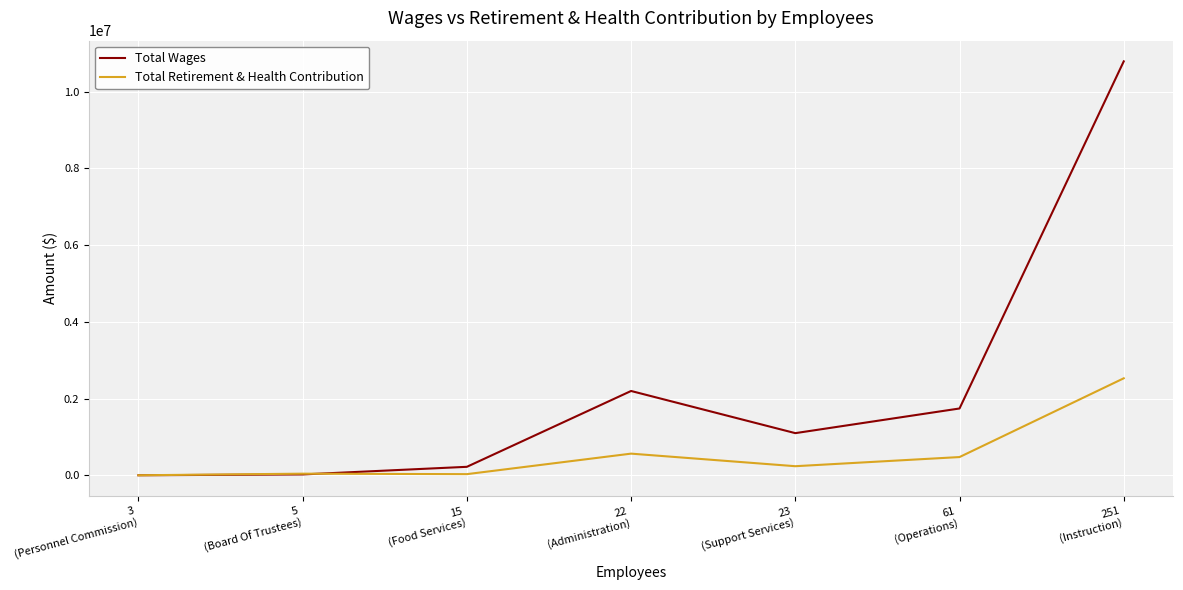

What is the highest value of the Total Retirement & Health Contribution series?

2528140